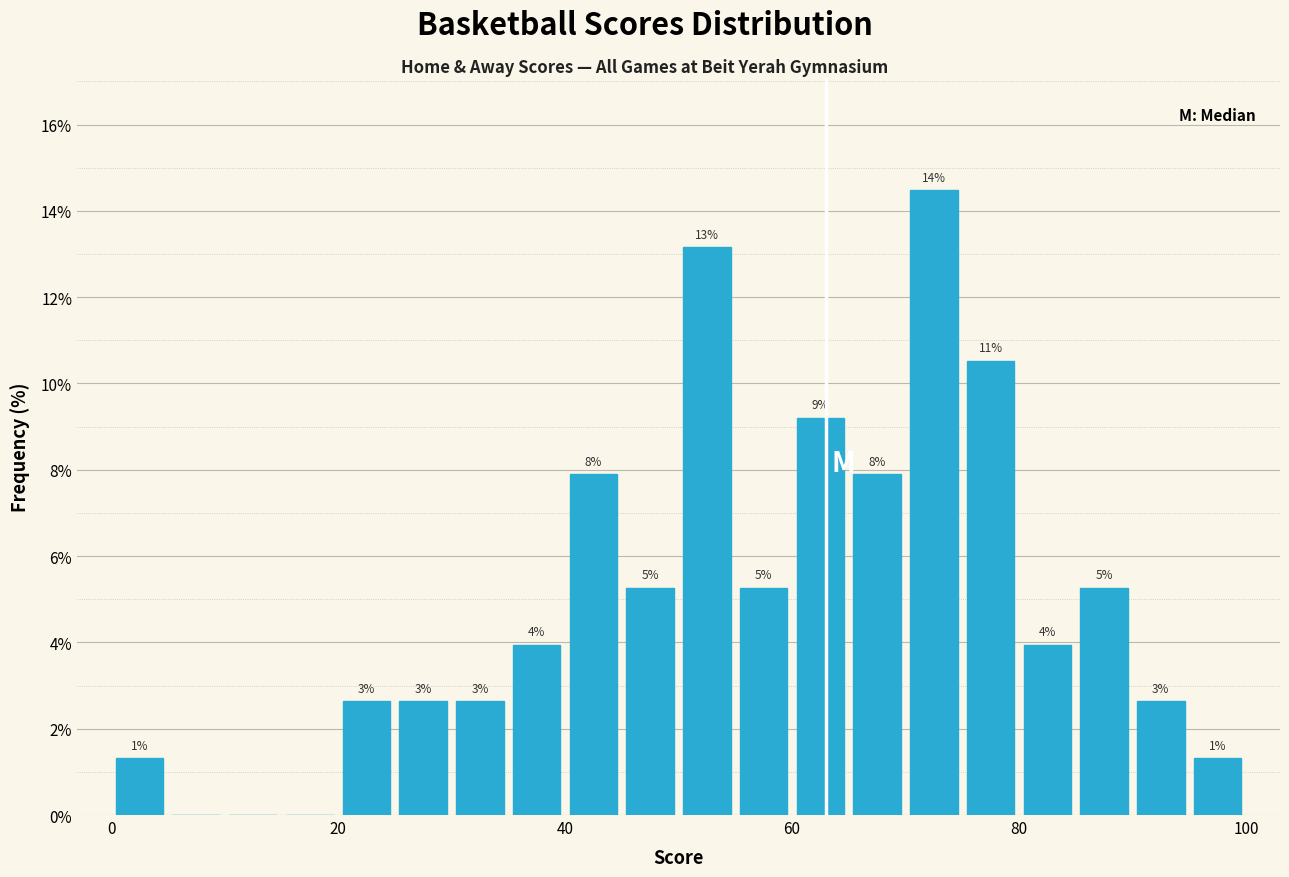

Around what value on the x-axis is the tallest bar? Give the approximate position of its centre, as read against the axis.

72